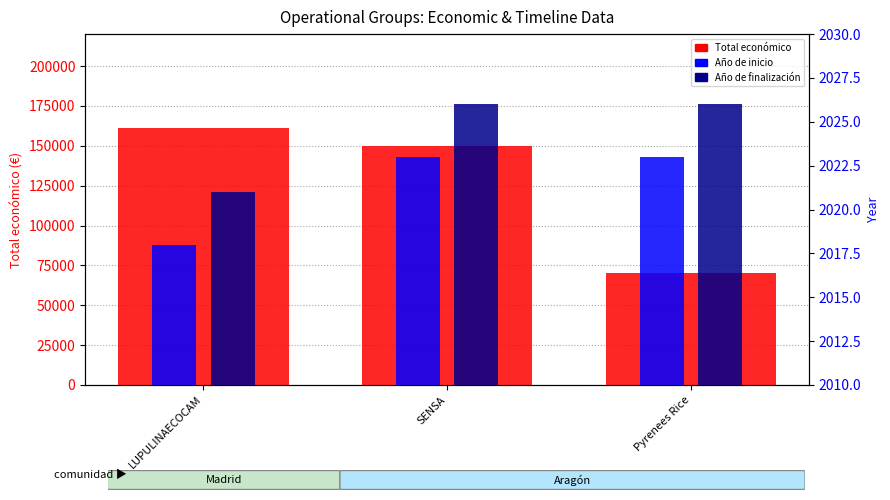

What is the value of the Año de finalización bar at the 1st from the left?

2021